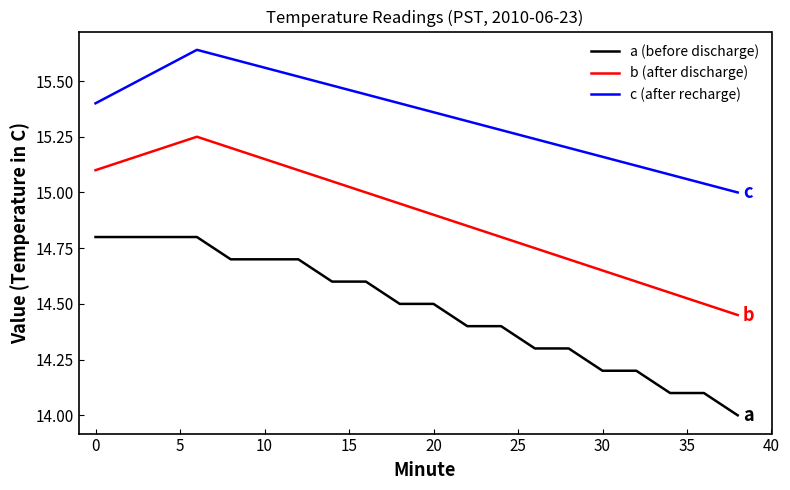

True or false: c (after recharge) and a (before discharge) intersect in this chart.

False